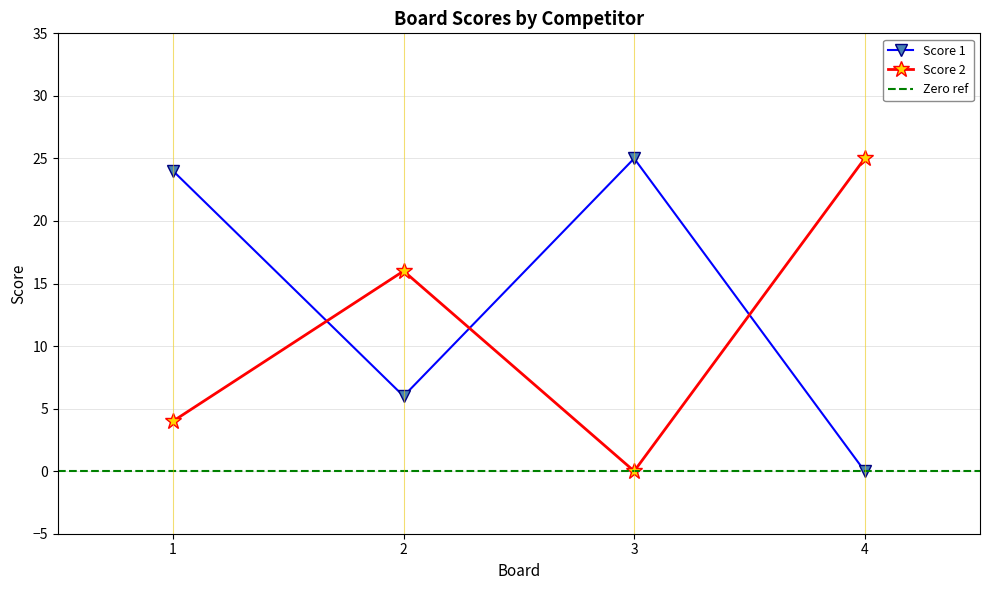

What is the sum of the Score 1 values at 4 and 3?

25